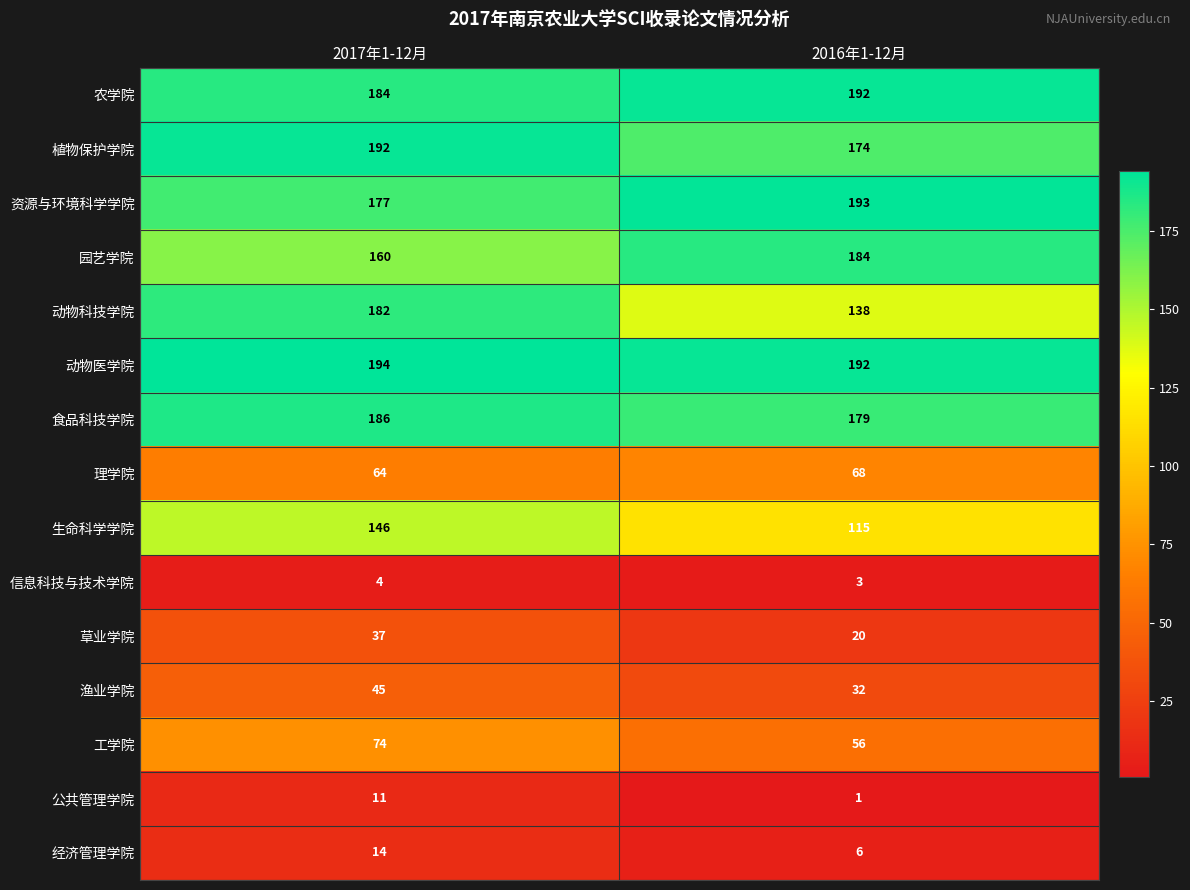

Where is 草业学院 nearest to the value 28?

2016年1-12月